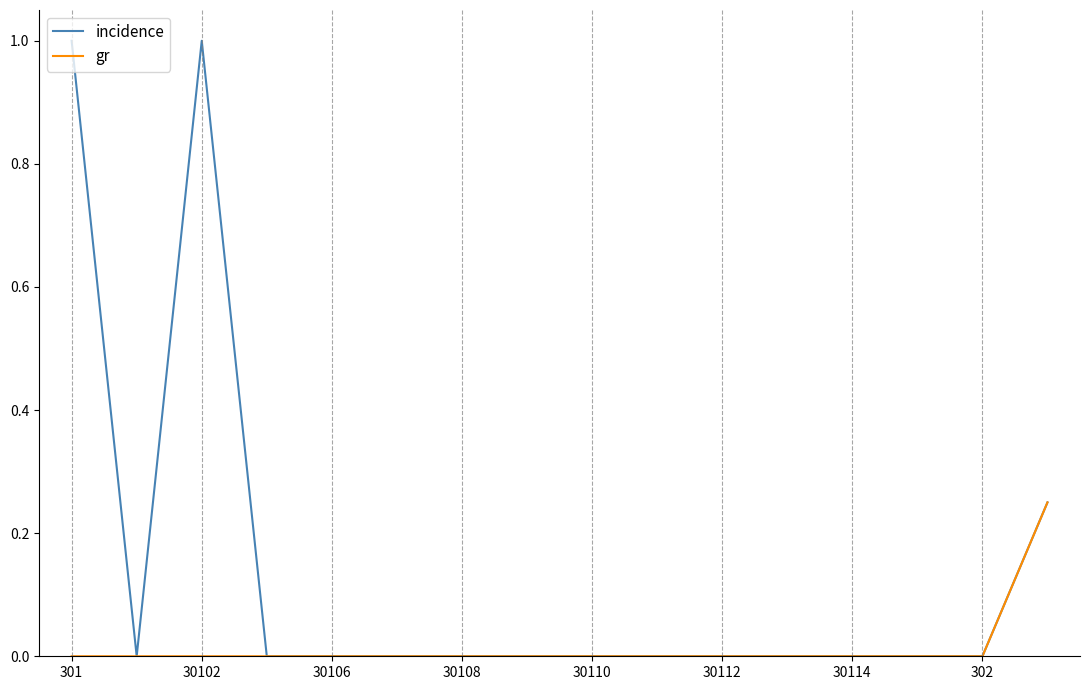

List the series in order of their peak value, lowest first.

gr, incidence